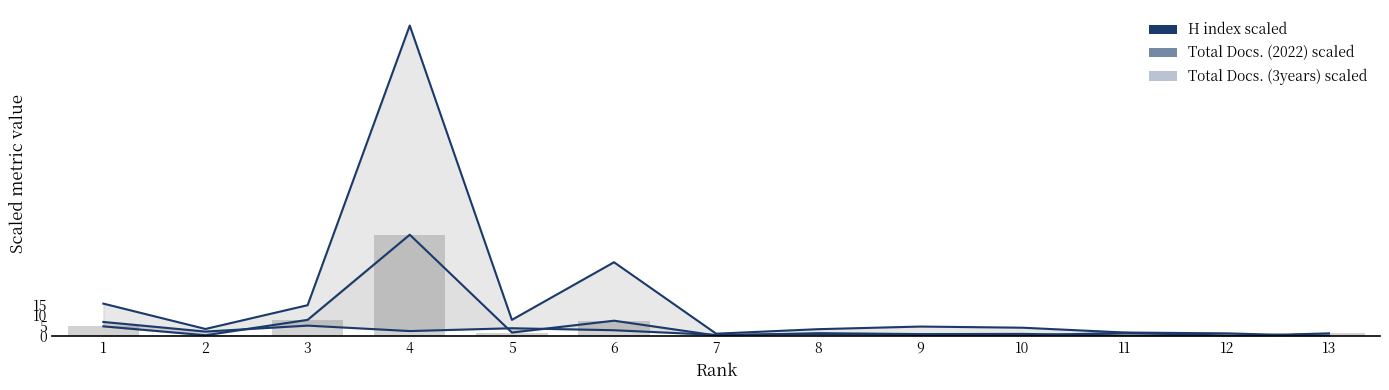

What is the sum of the Total Docs. (2022) scaled values at 4 and 5?

50.2